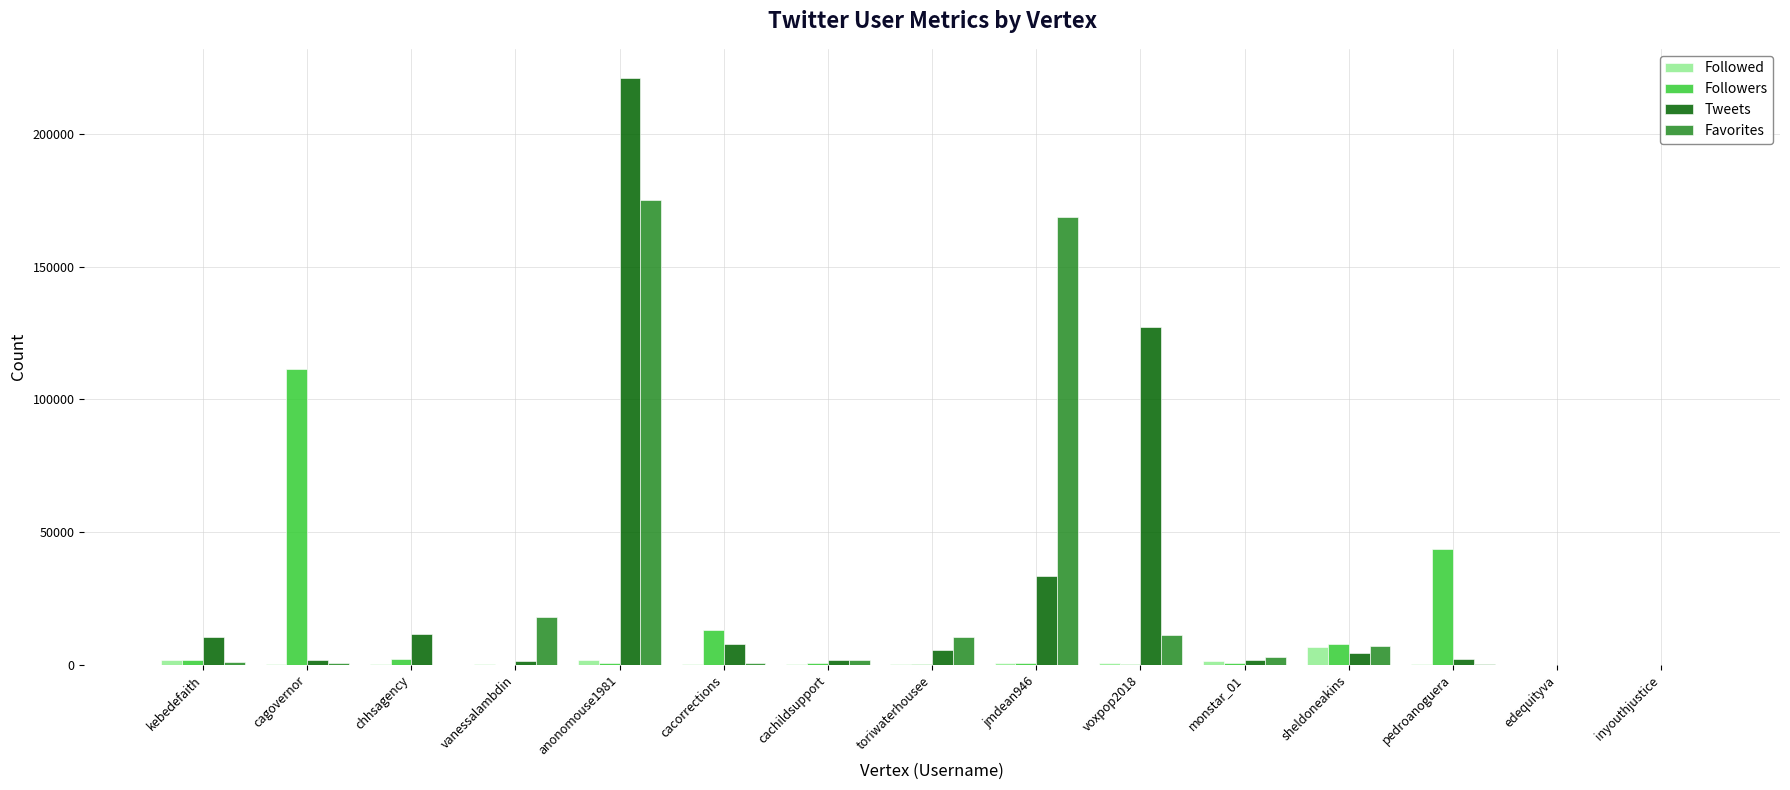

Is the value of Followers at pedroanoguera greater than the value of Followed at cacorrections?

Yes